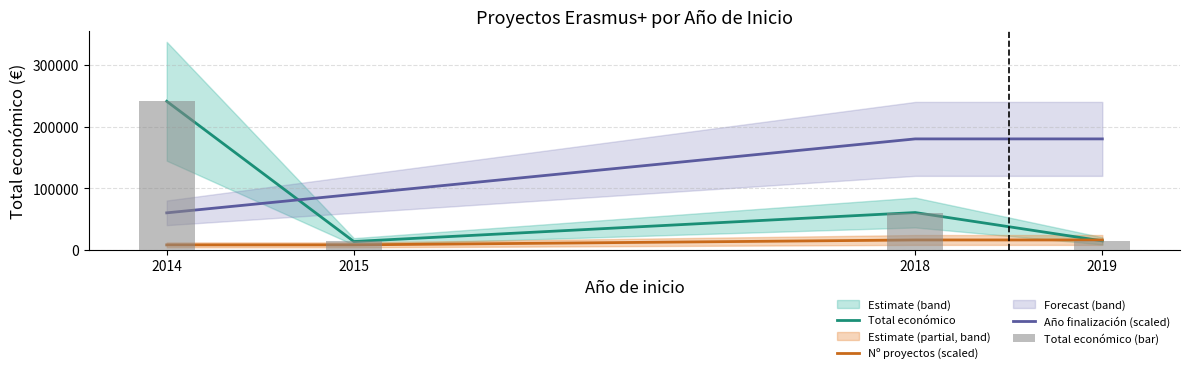

How many categories are shown in the chart?

4